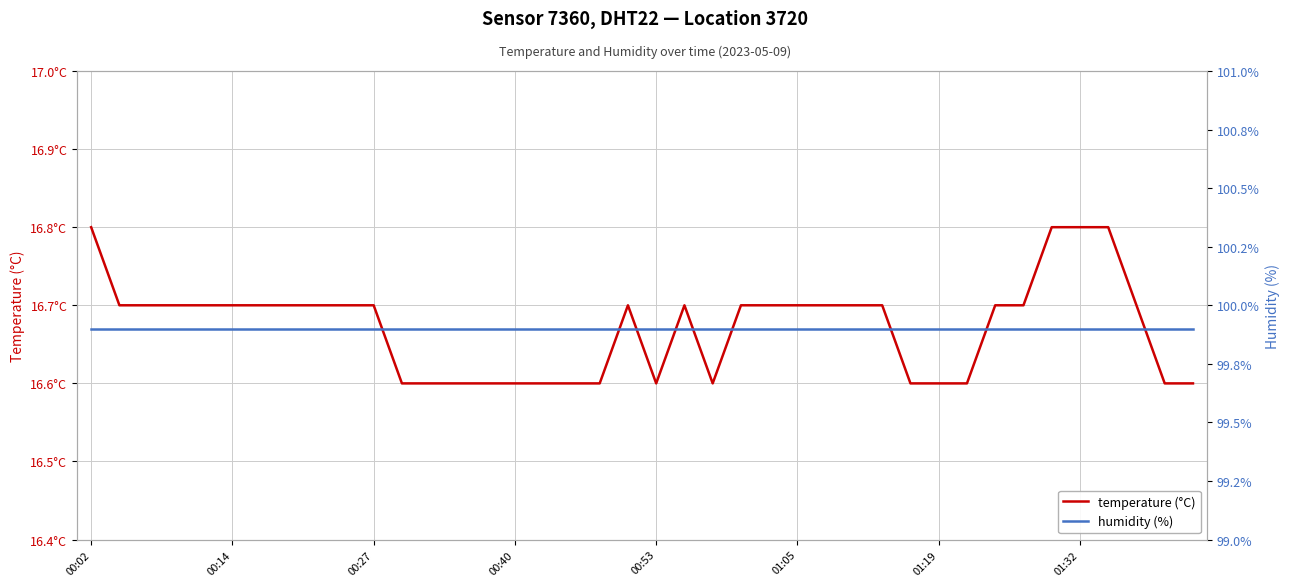

What is the maximum value for humidity (%)?

99.9